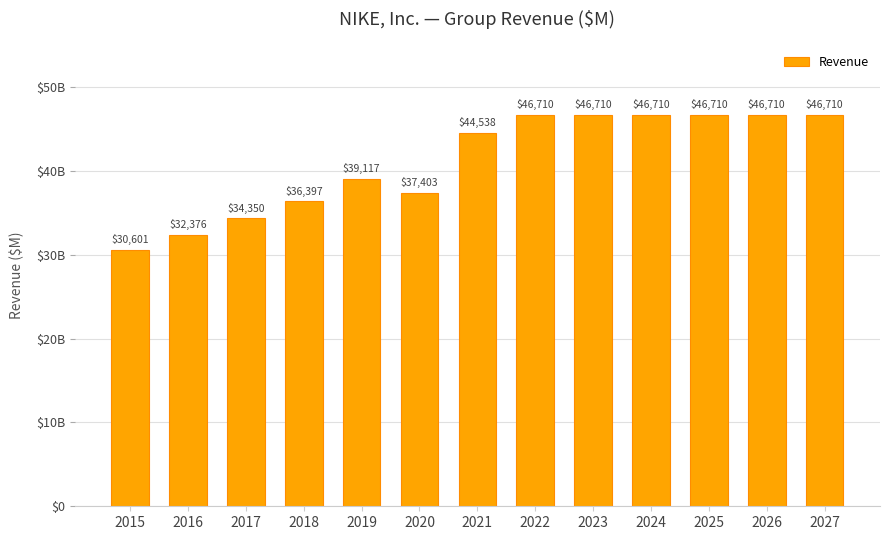

Where does the data first go above 44538?

2022